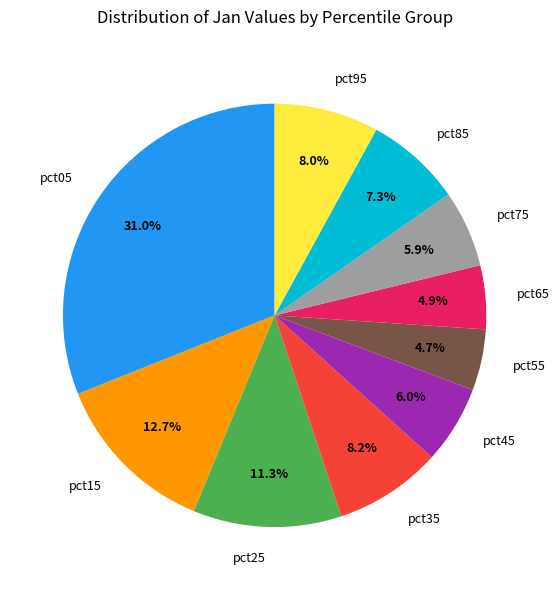

Which has a higher value, pct55 or pct25?

pct25